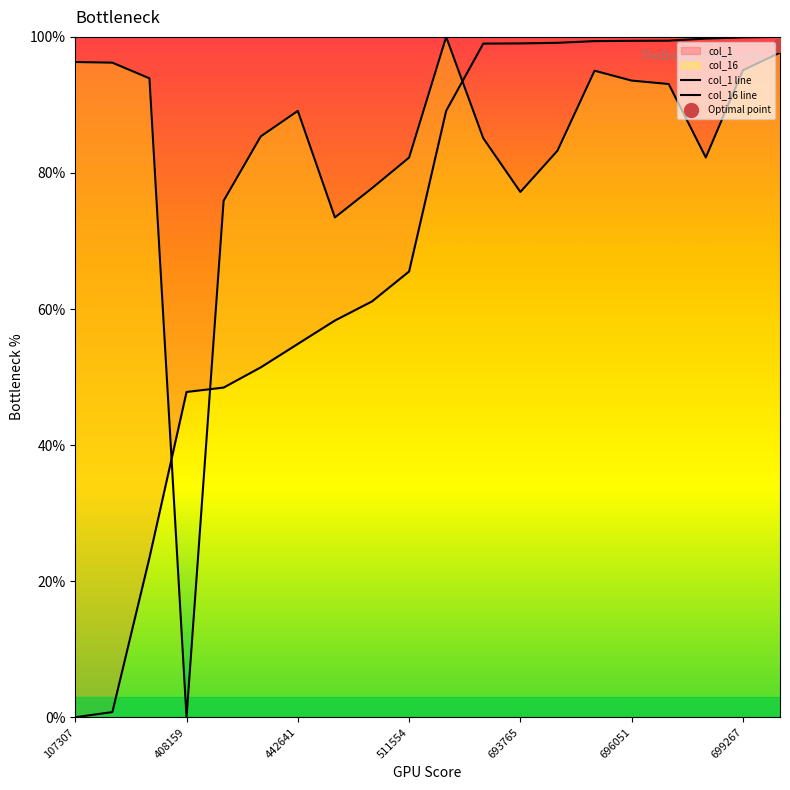

Which category has the highest value in the col_1 line series?

19